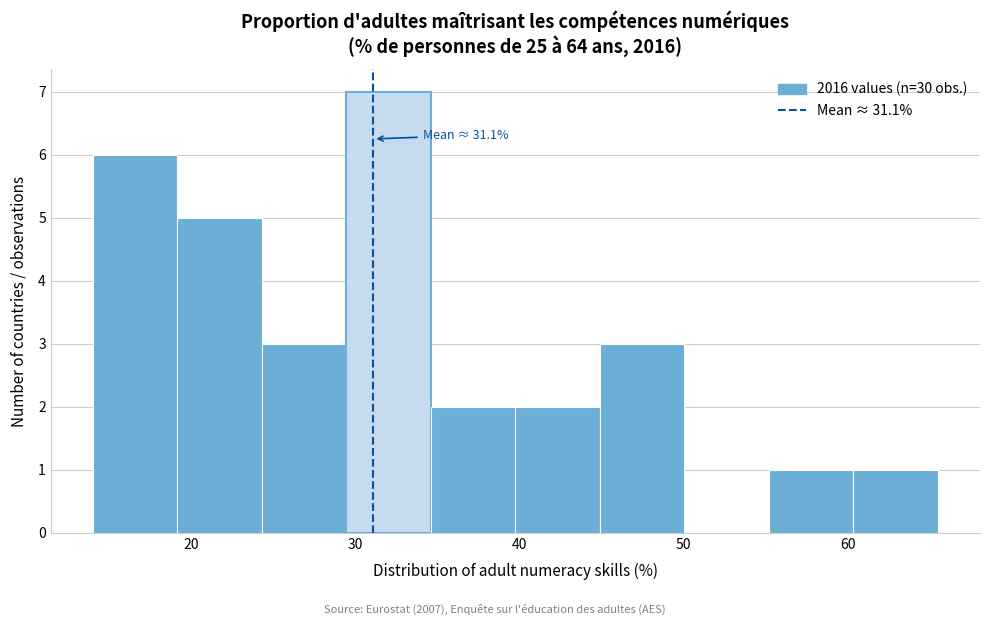

Which range on the x-axis has the tallest bar?

29 to 35